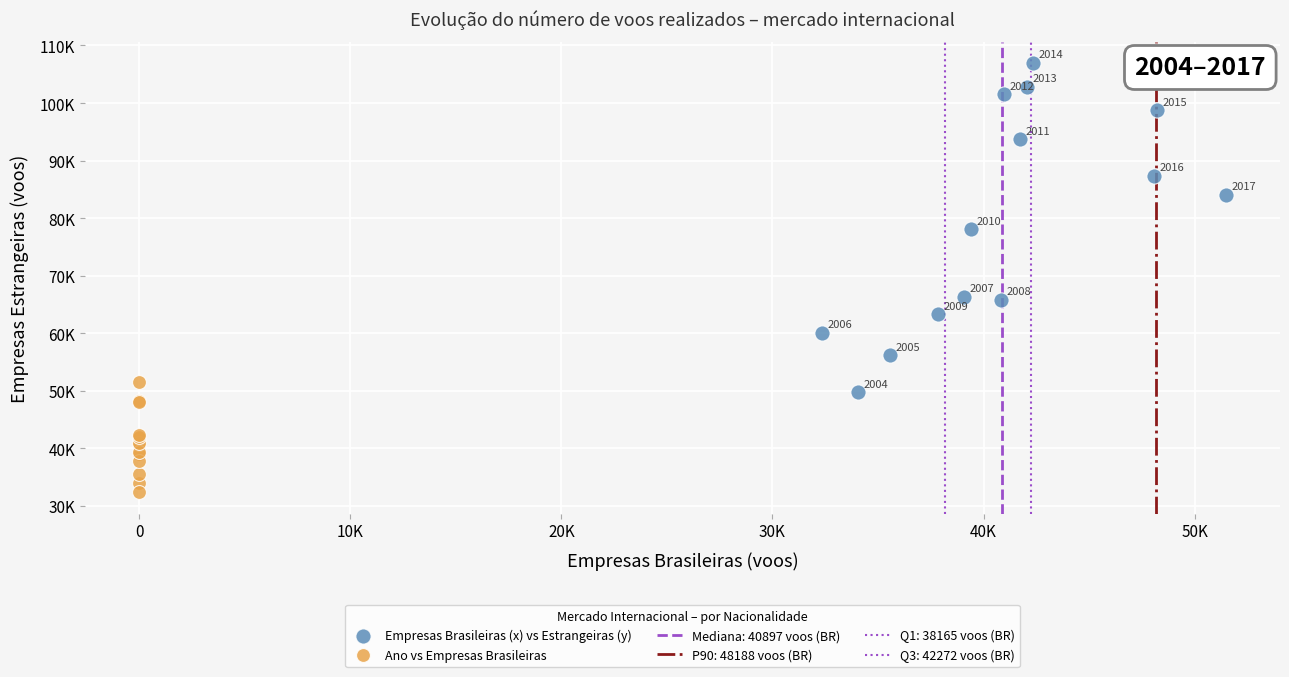

Which series reaches the maximum Y coordinate?

Empresas Brasileiras (x) vs Estrangeiras (y)